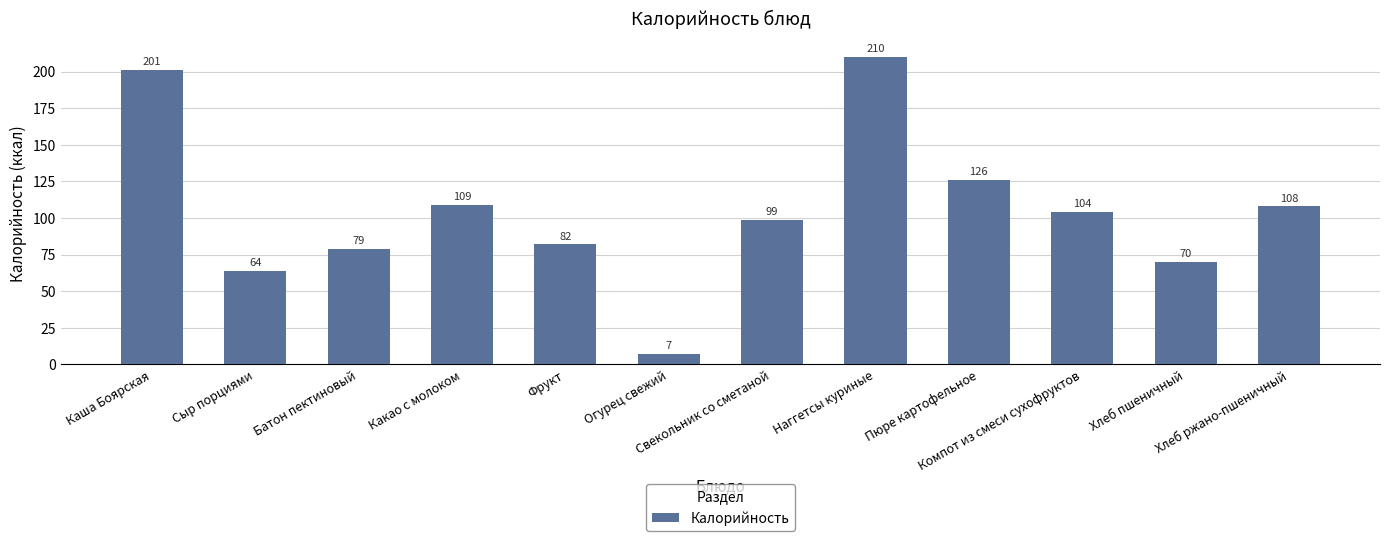

The chart shows a value of 46 at Фрукт. True or false?

False